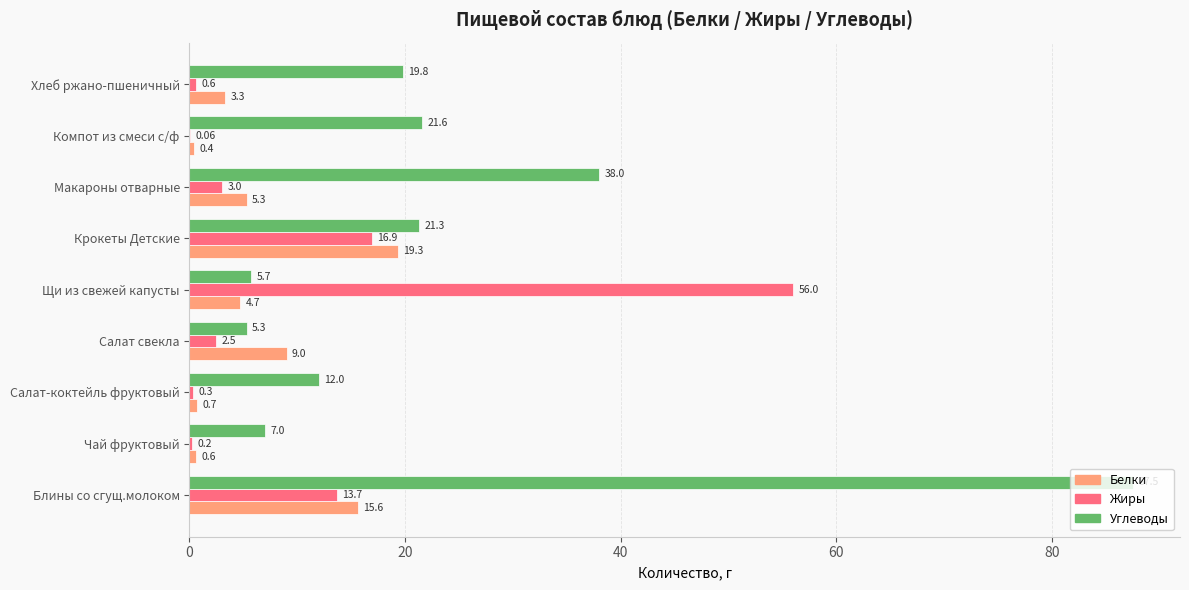

What is the sum of the Жиры values at Крокеты Детские and Салат-коктейль фруктовый?

17.2